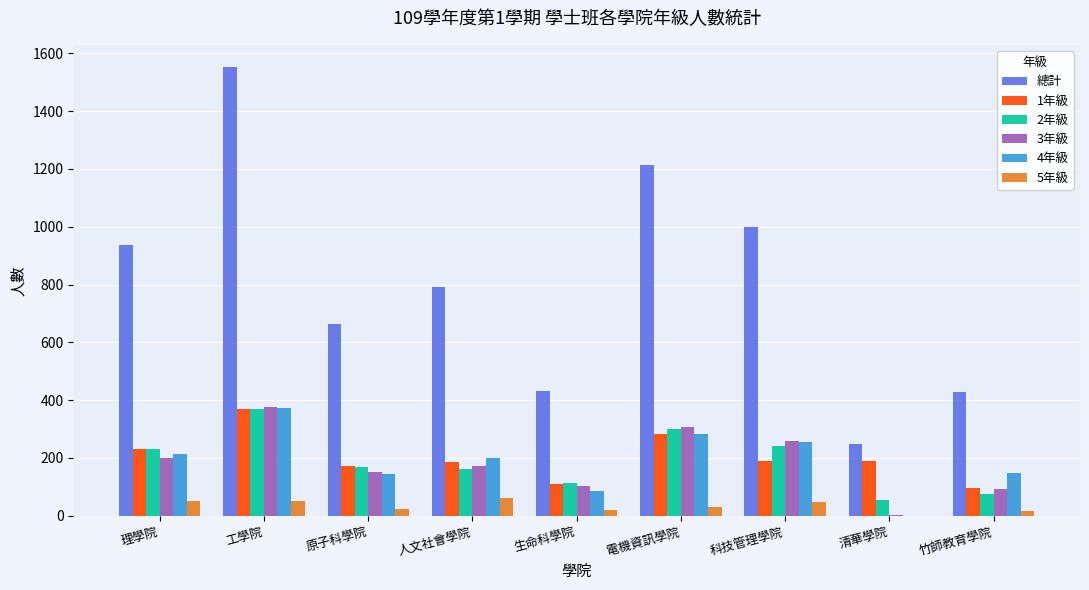

At which label does 2年級 reach its peak?

工學院